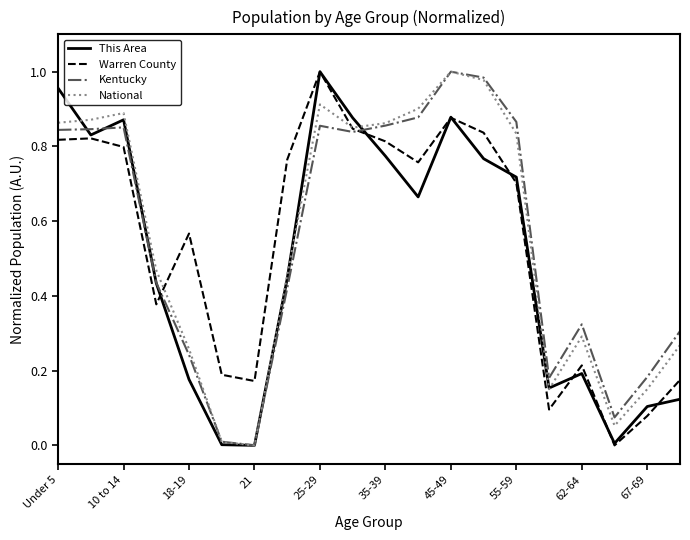

Where is the first local maximum for National?

10 to 14